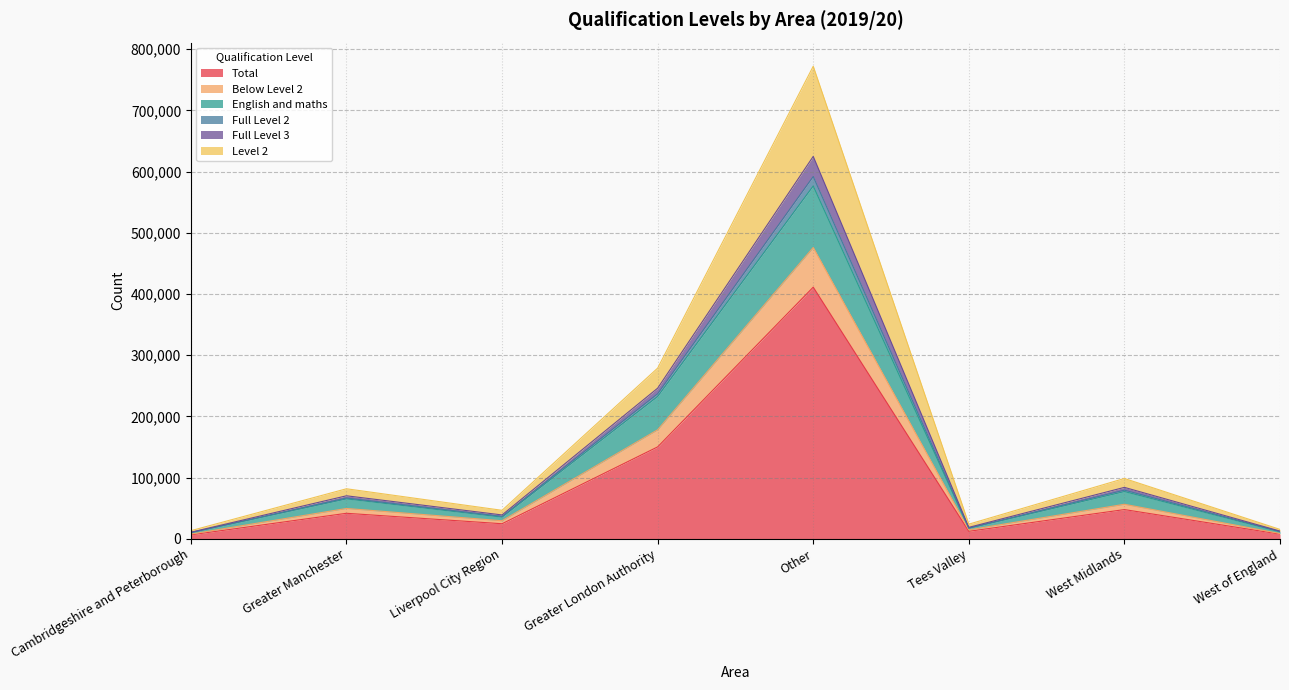

What is the maximum value for Total?

411160